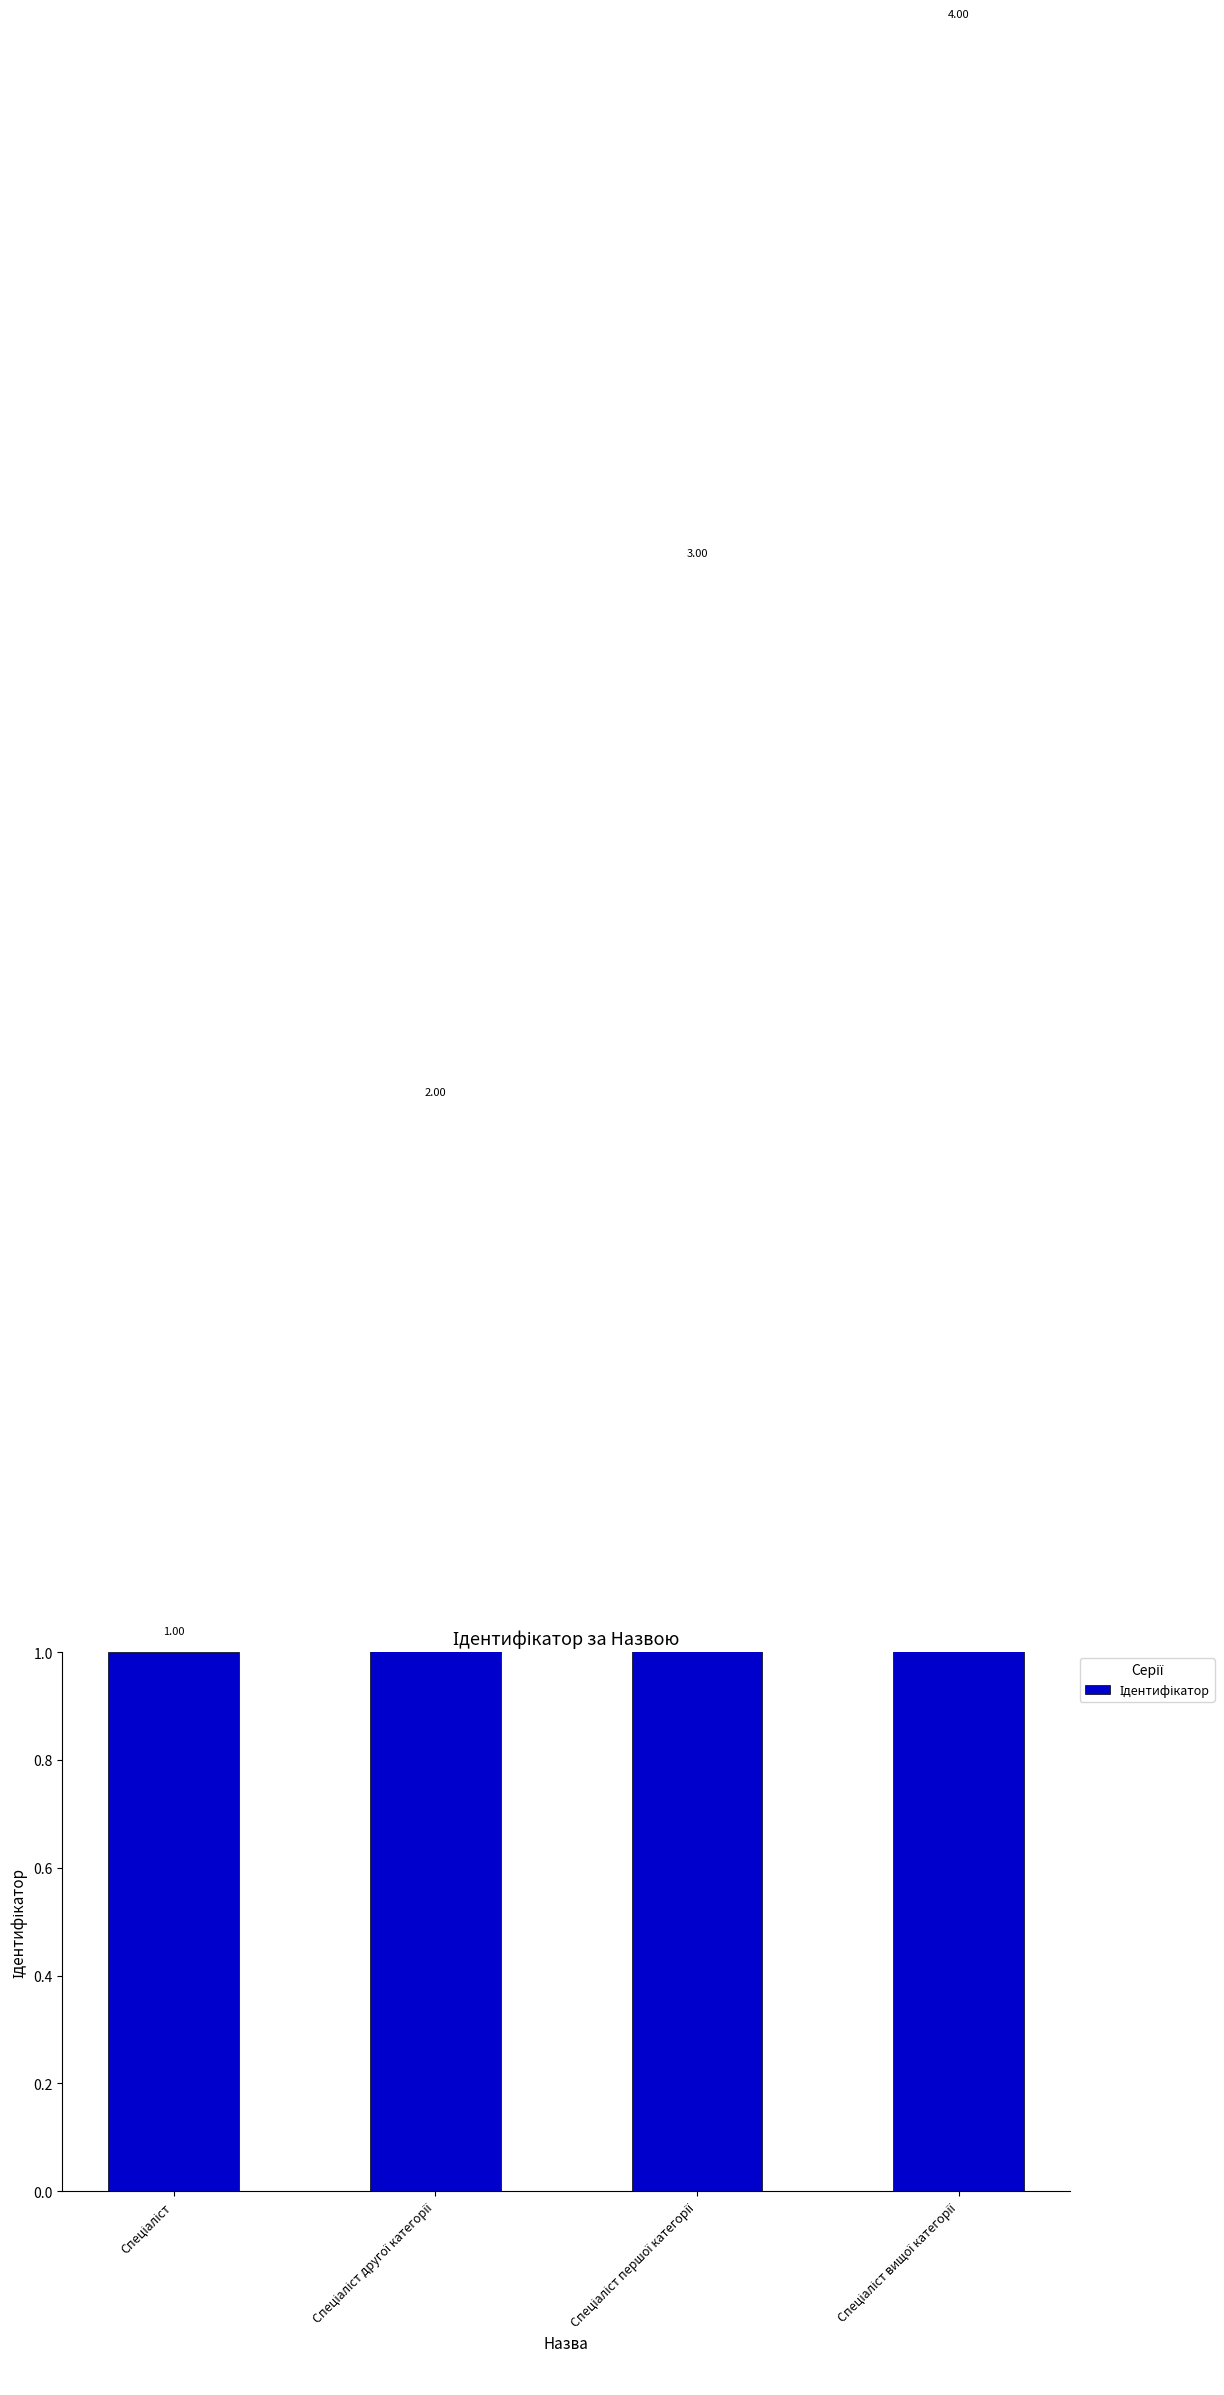

Approximately how many times larger is the value at Спеціаліст першої категорії compared to Спеціаліст?

3.0